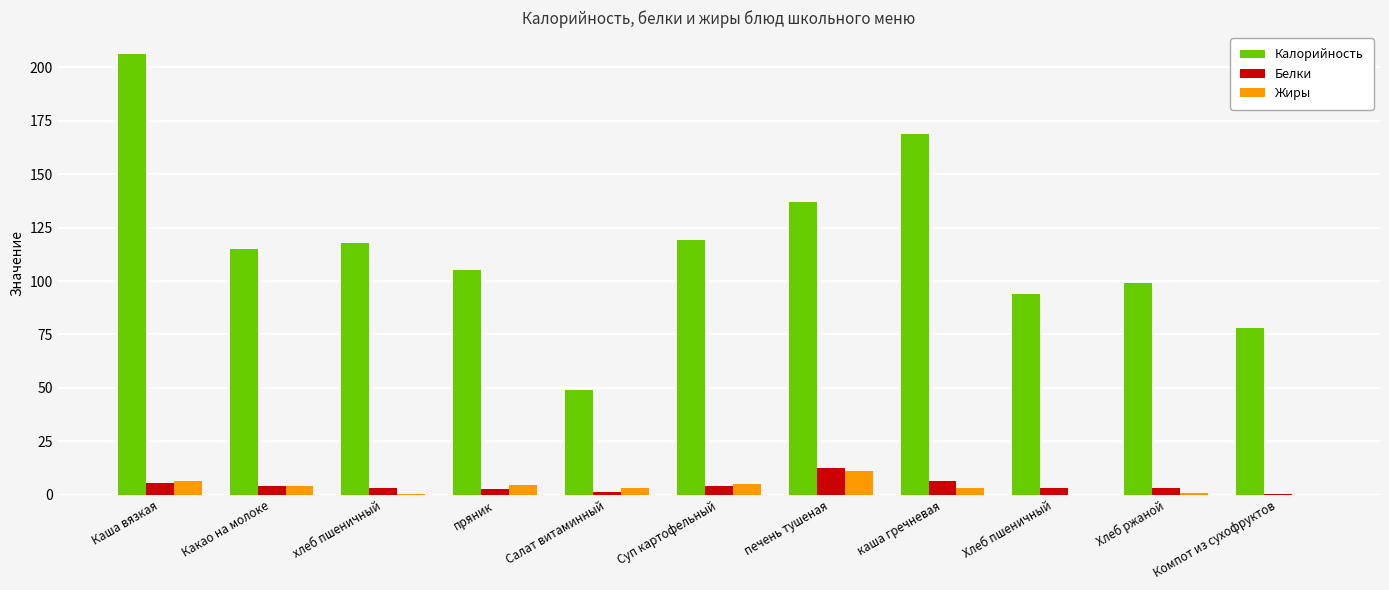

The value of Белки at Каша вязкая is 5.4. True or false?

True